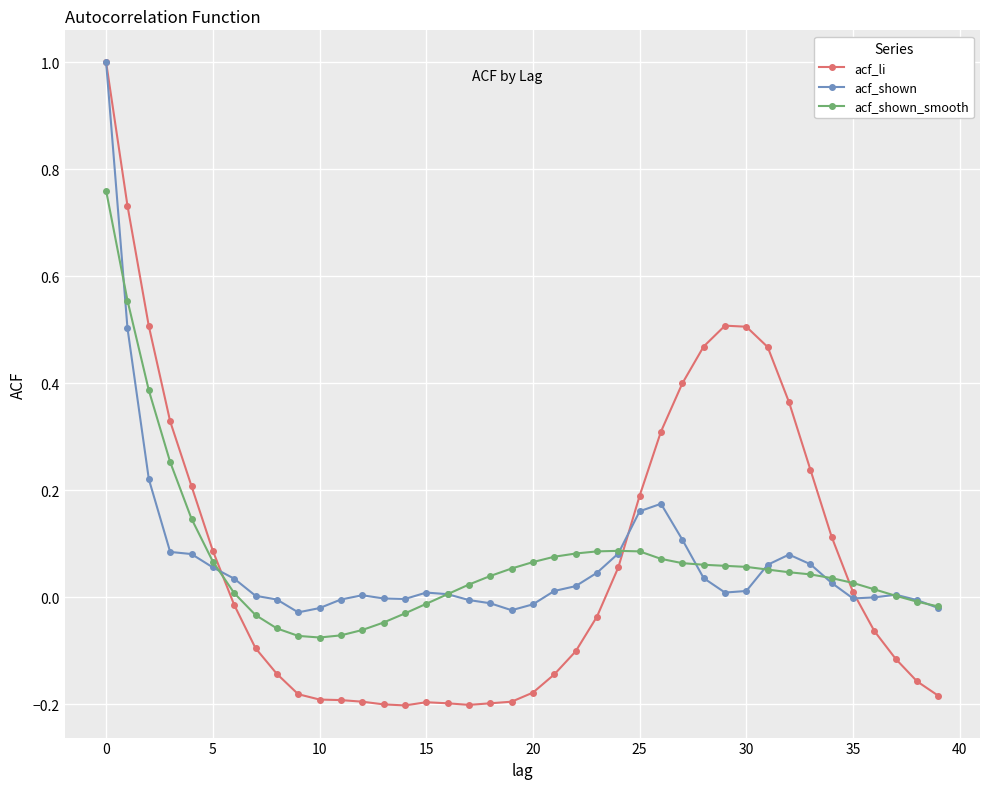

True or false: acf_shown has more than 0 points higher than both neighbors.

True